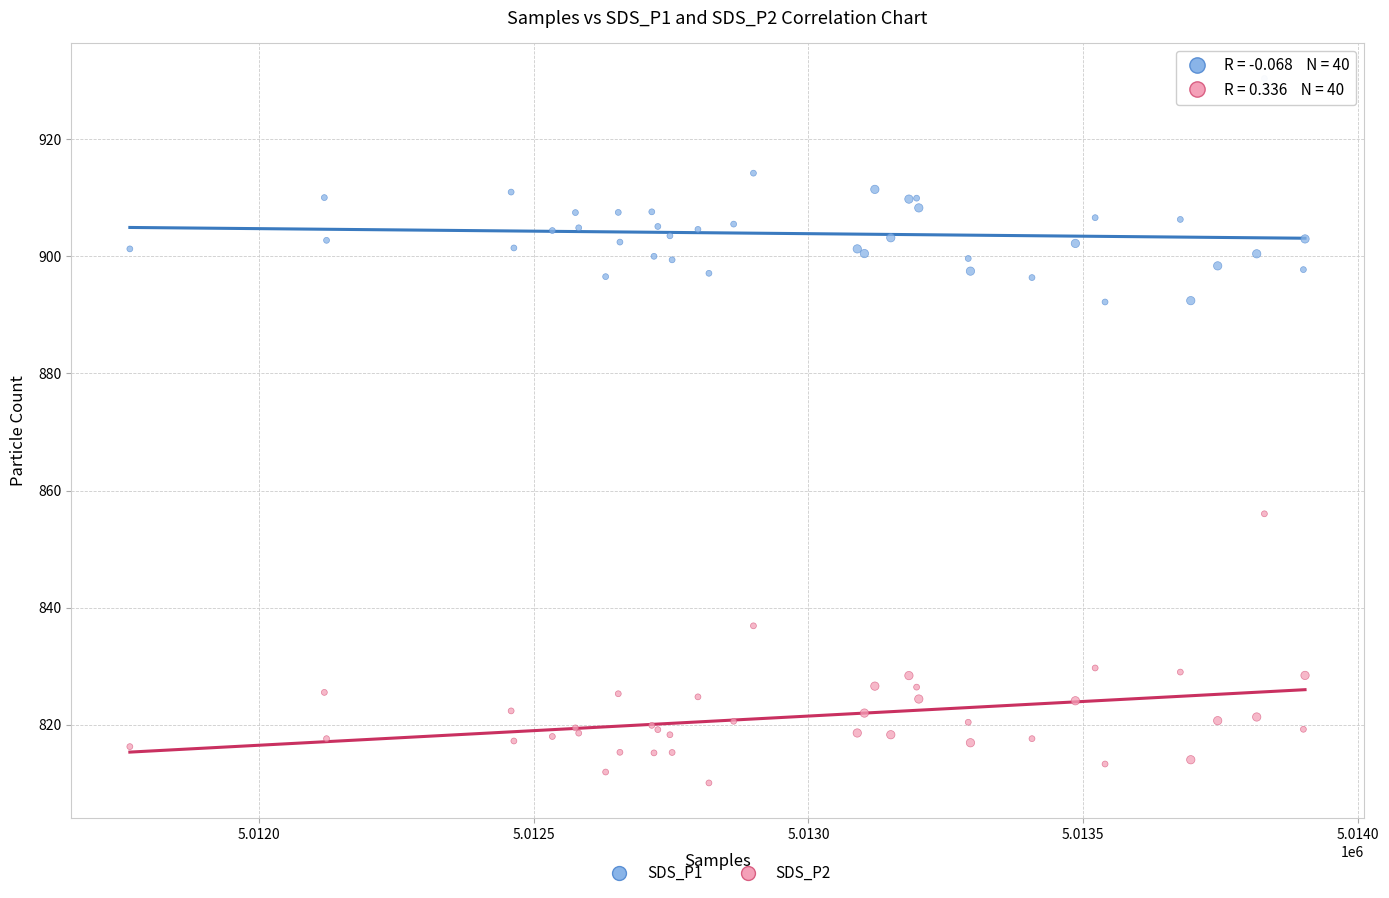

Which series reaches the maximum Y coordinate?

SDS_P1